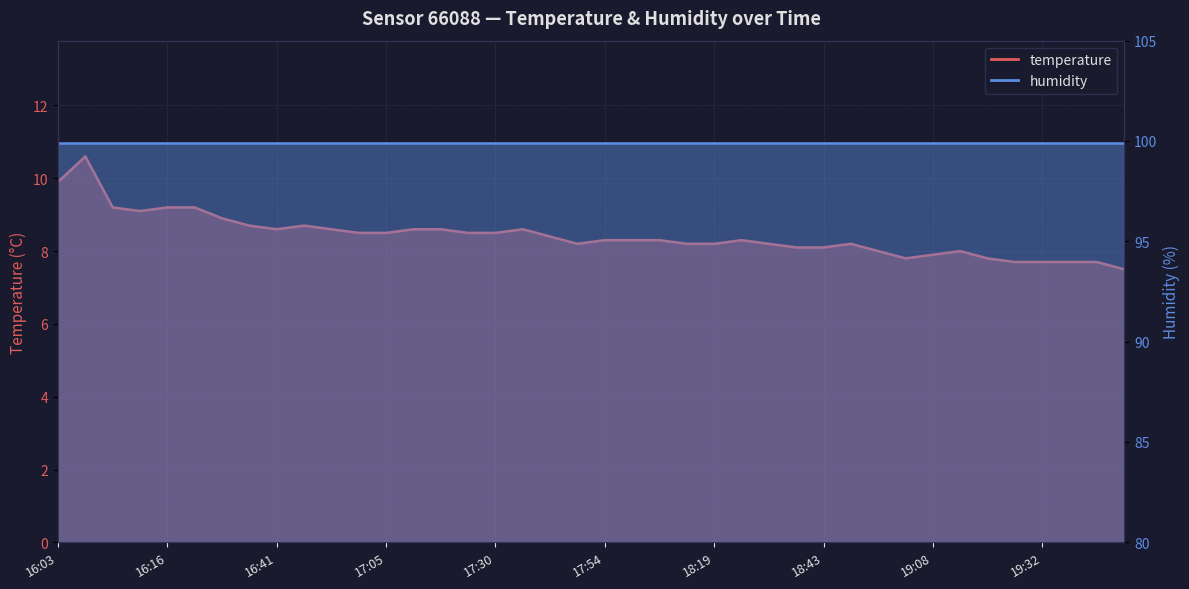

Where is the first local maximum?

16:06